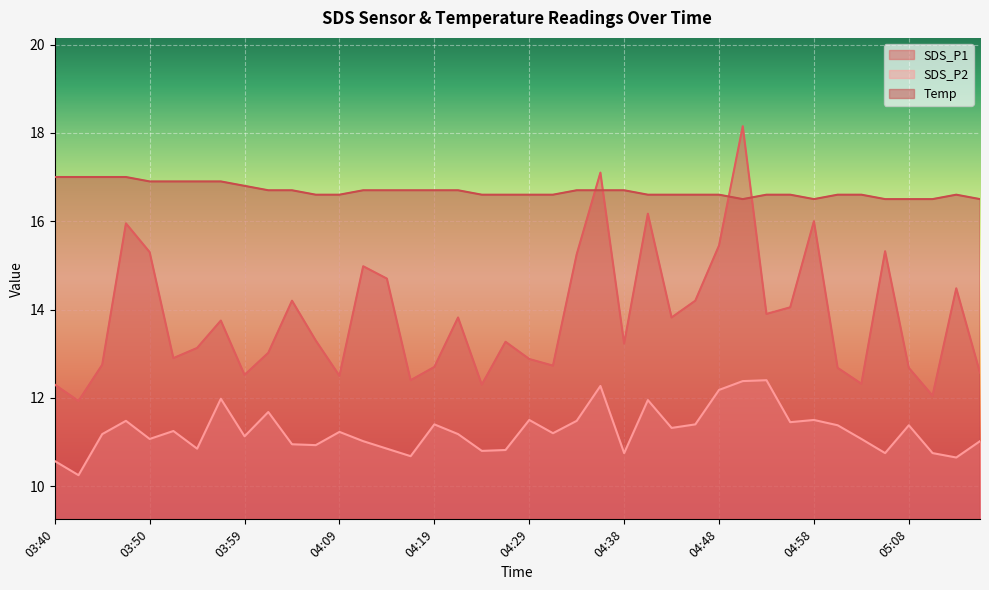

The value of Temp at 04:19 is 16.7. True or false?

True